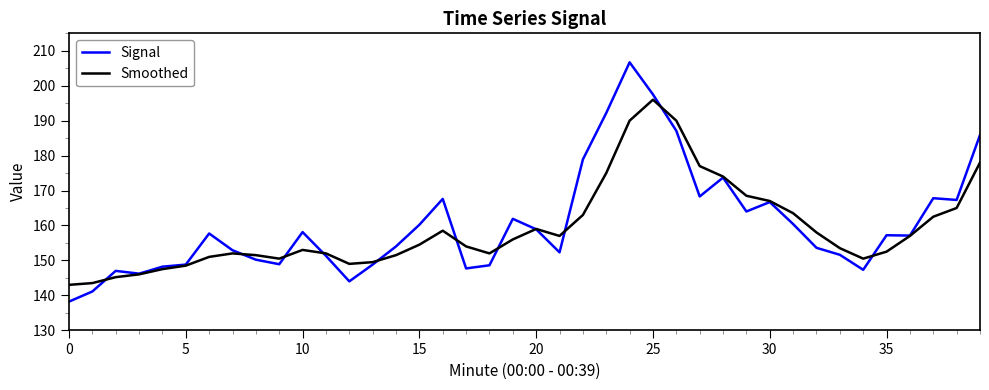

Which series has the largest range (max minus min)?

Signal